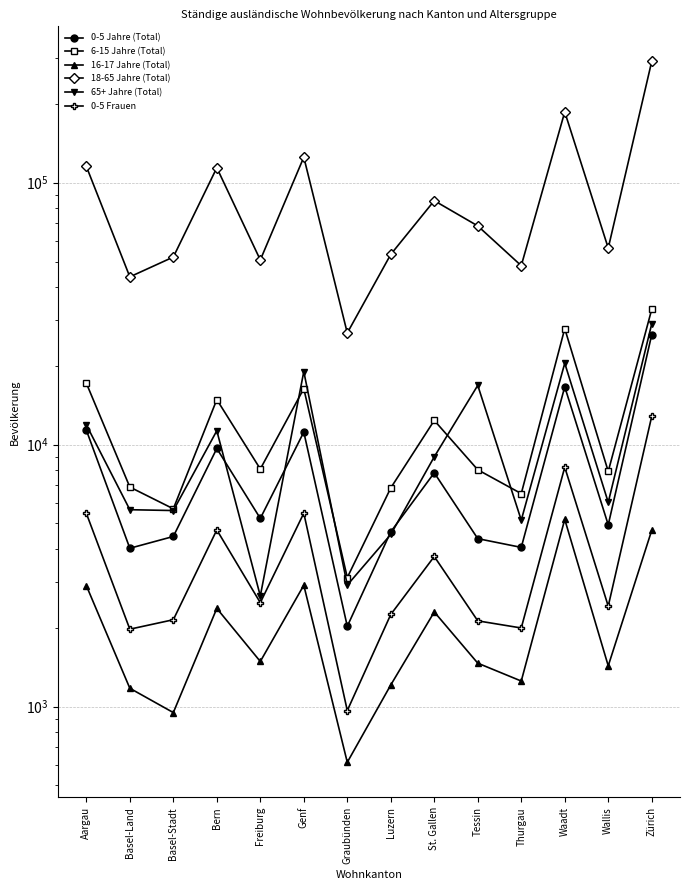

Is it true that 18-65 Jahre (Total) equals 46054 at Graubünden?

False